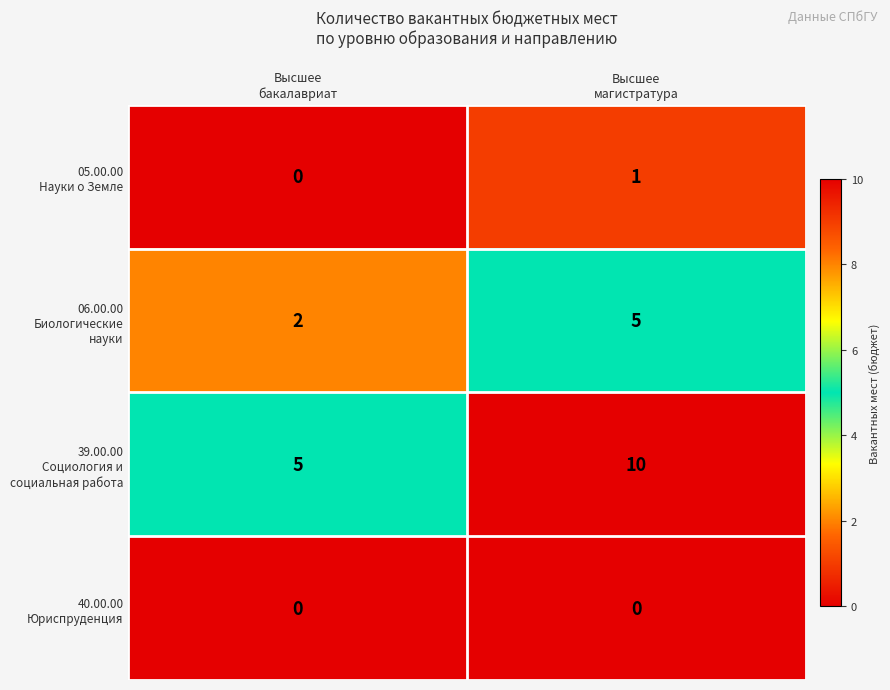

At how many categories does at least one series exceed 7?

1